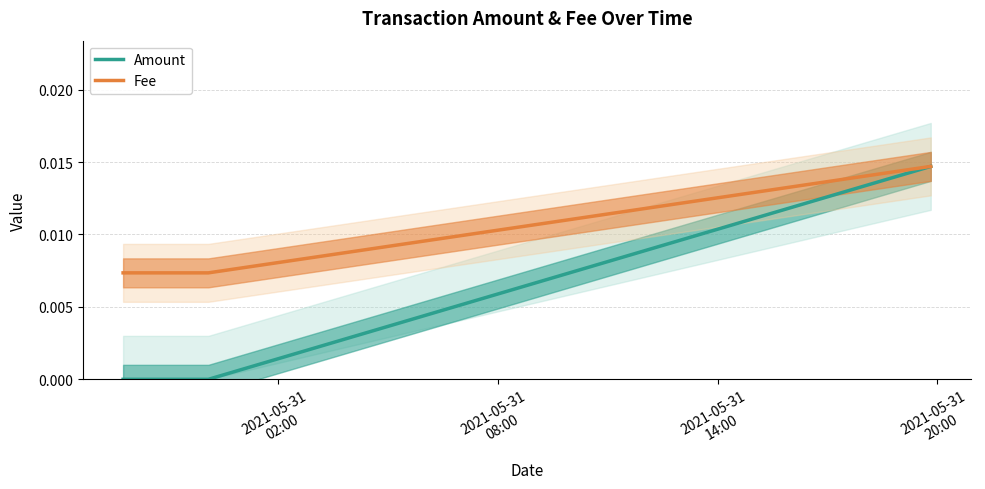

What are all the series names shown in the legend?

Amount, Fee